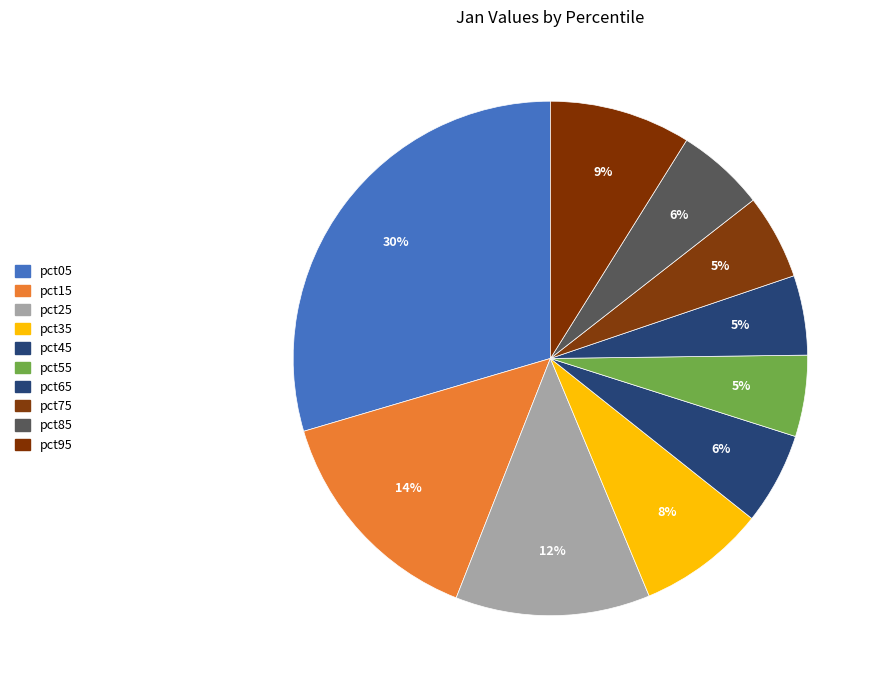

Count the number of slices in the pie.

10